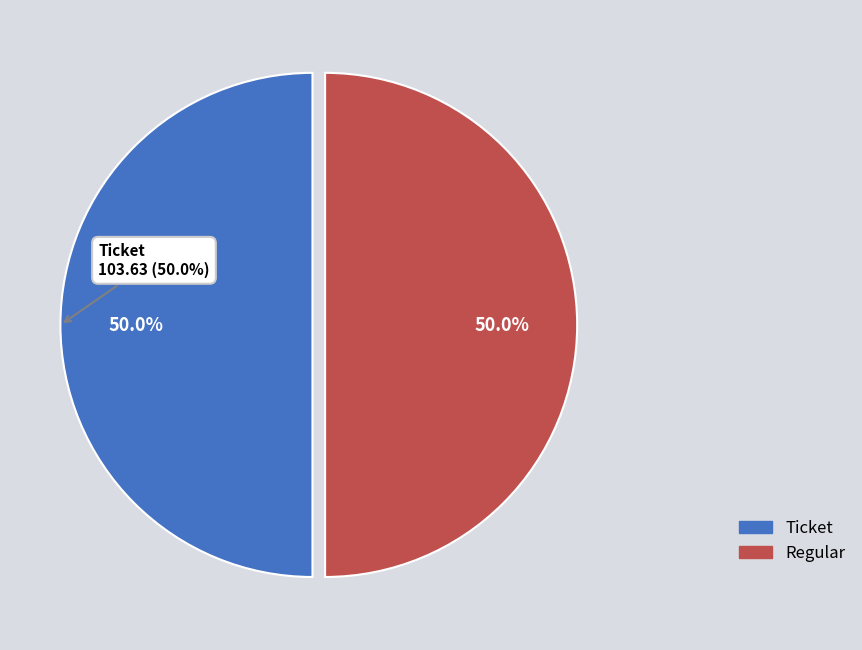

How many slices are in this pie chart?

2